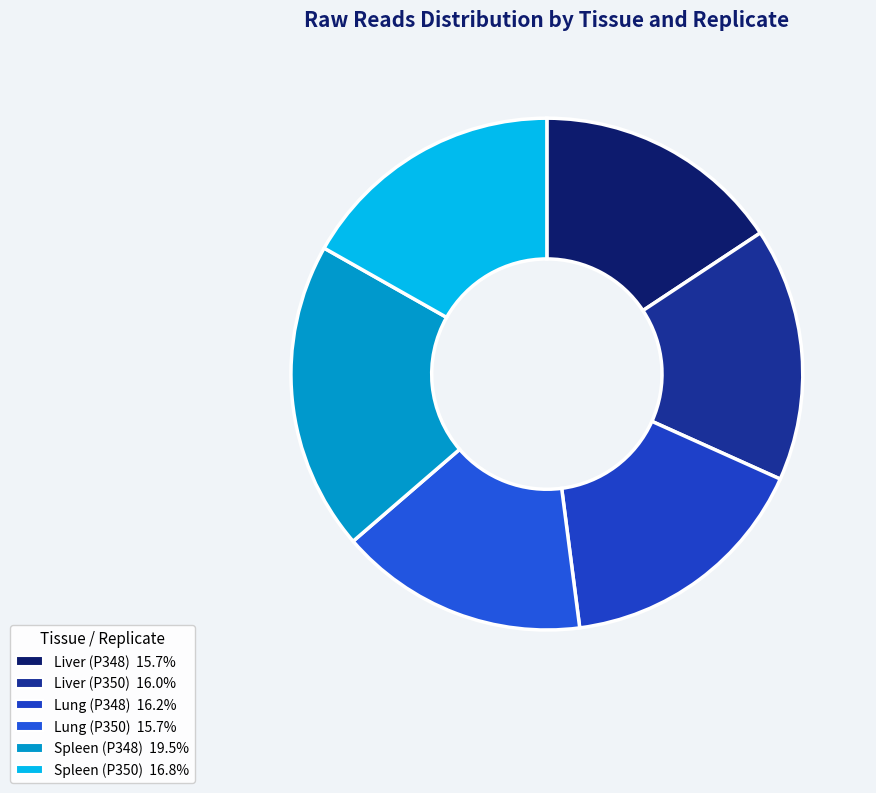

True or false: Liver (P348) accounts for 16% of the total.

True